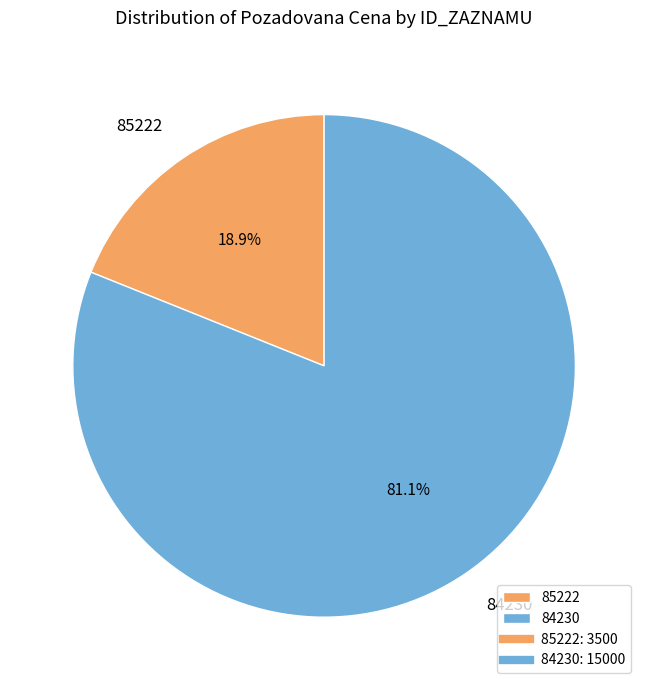

What is the ratio of the value at 85222 to the value at 84230?

0.2